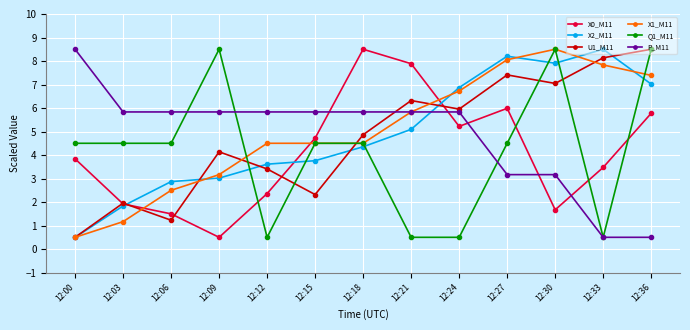

In U1_M11, how many points are higher than both neighbors (excluding endpoints)?

4